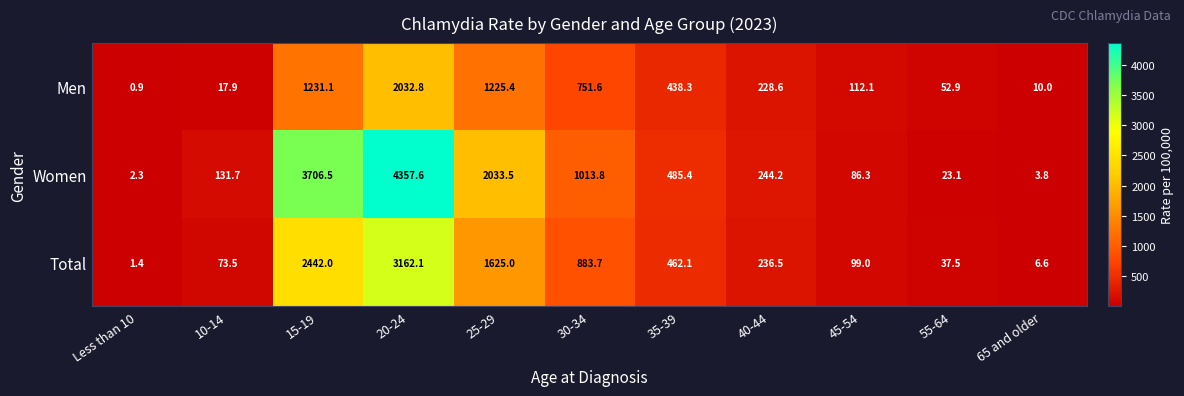

What is the difference between the maximum and minimum values in the Women series?

4355.3